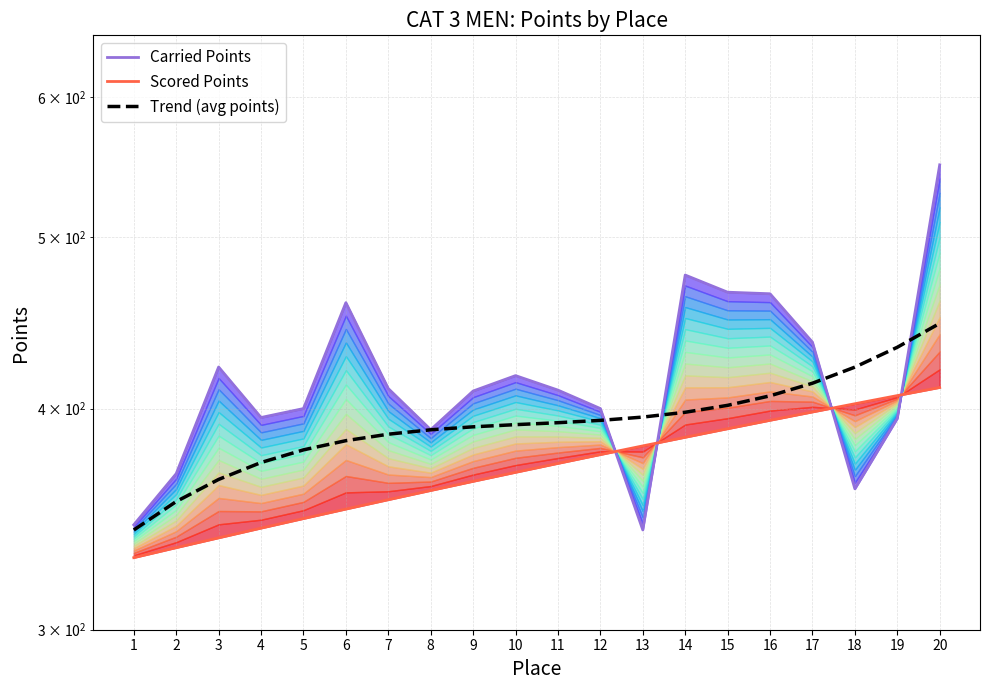

How many values in the Carried Points series exceed 409?

11